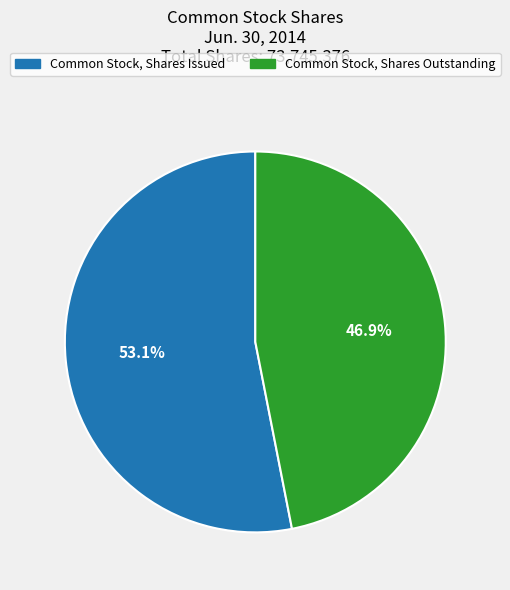

Rank the categories by value from highest to lowest.

Common Stock, Shares Issued, Common Stock, Shares Outstanding